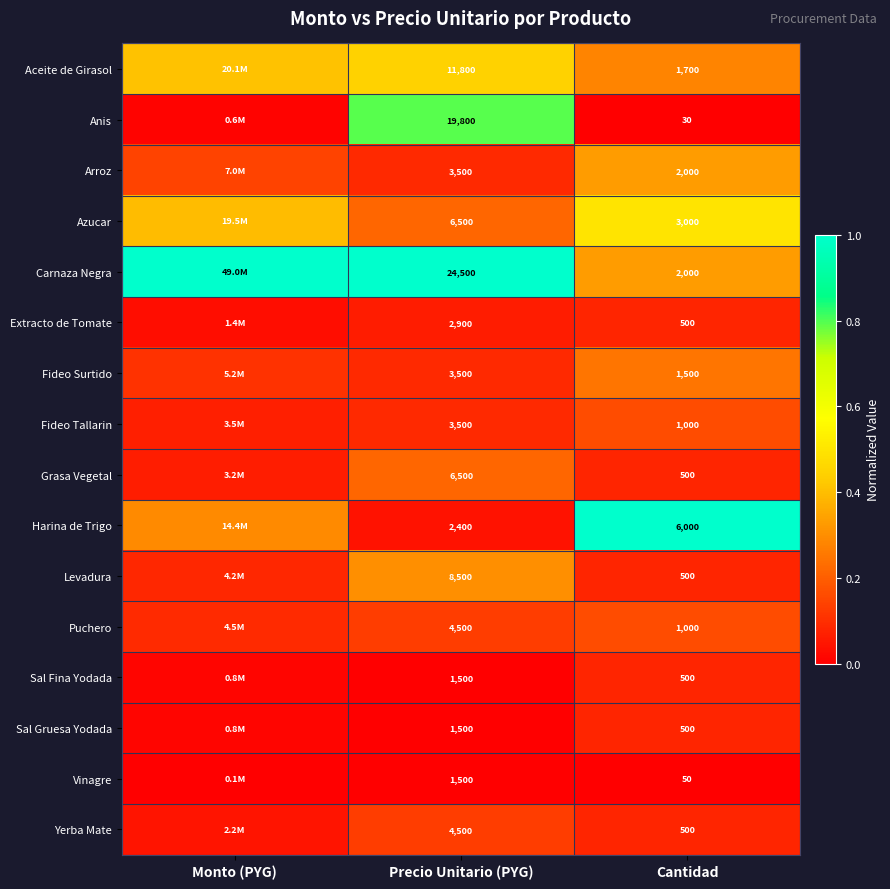

Is the value of Arroz at Precio Unitario (PYG) greater than the value of Fideo Tallarin at Cantidad?

Yes